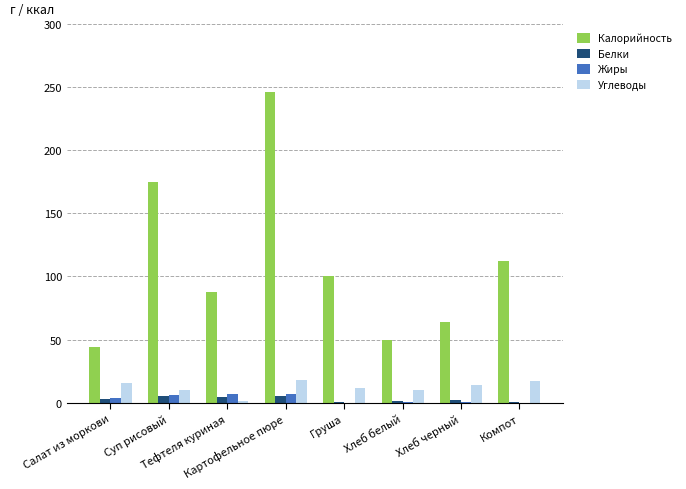

What is the maximum value for Калорийность?

246.0